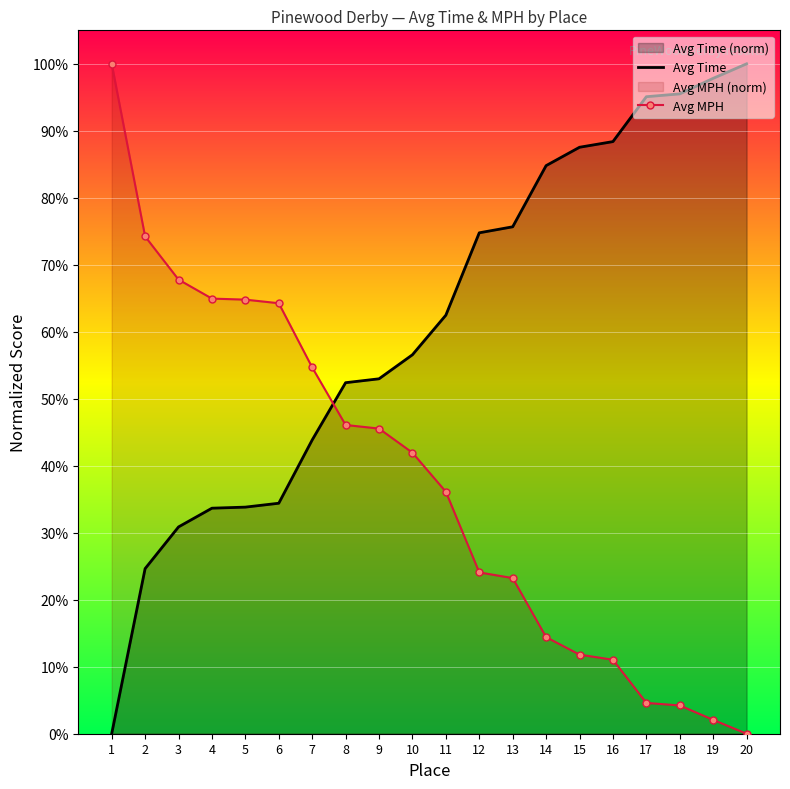

The Avg Time series shows 50.7 at 16. True or false?

False